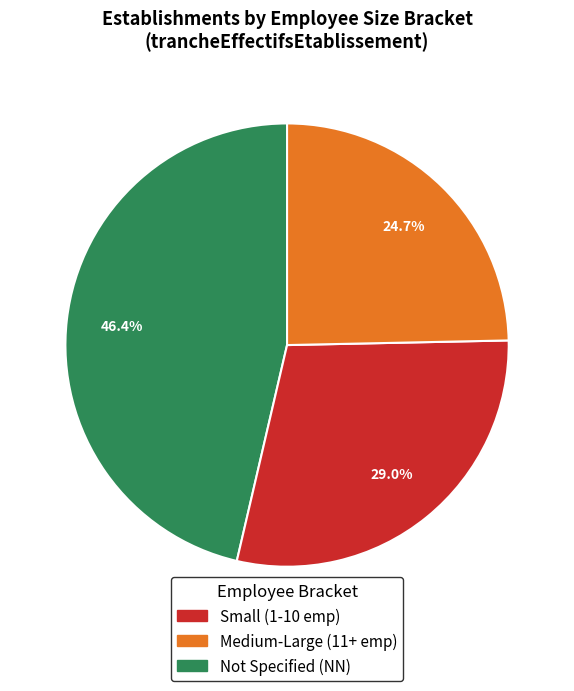

Is there any slice that represents more than half of the pie?

No